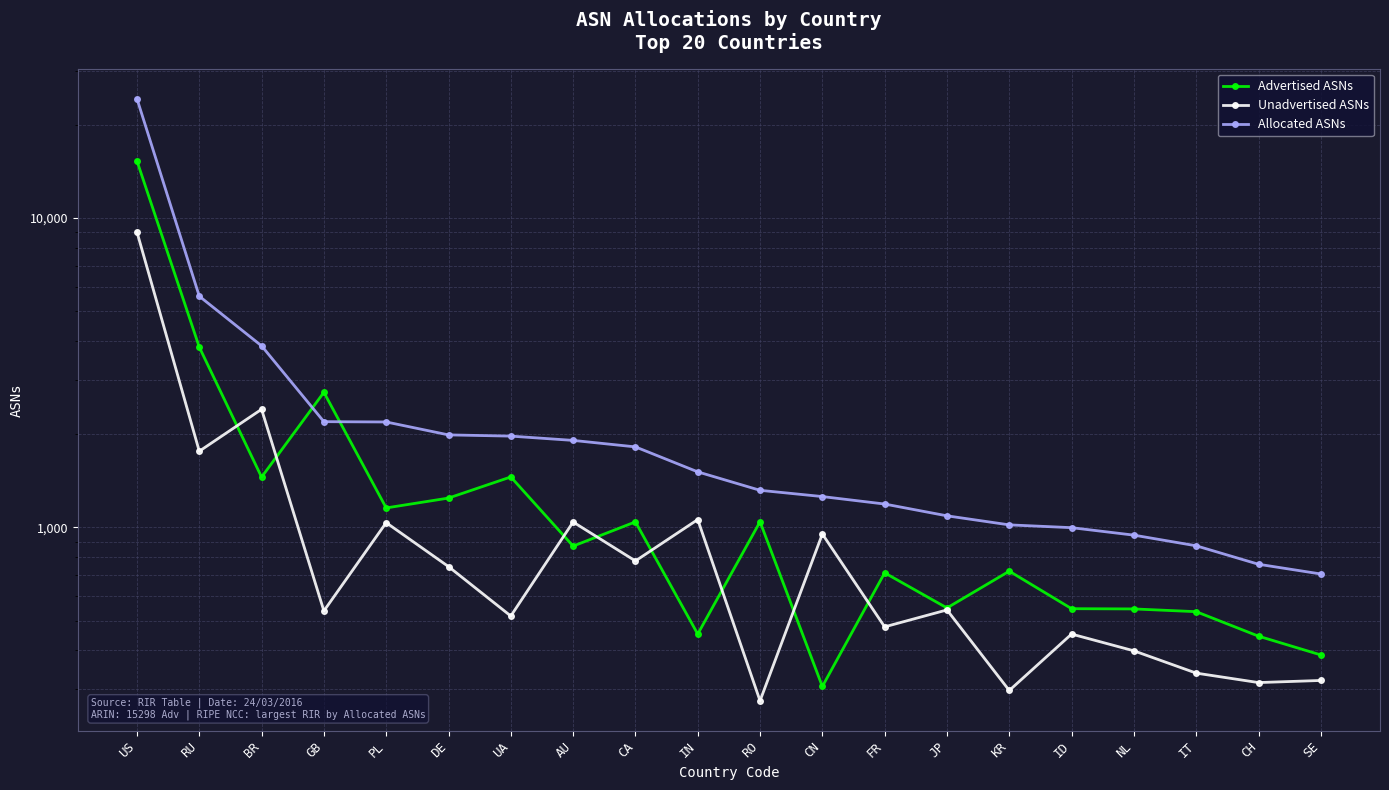

What is the value of the Advertised ASNs point at the 12th from the left?

306